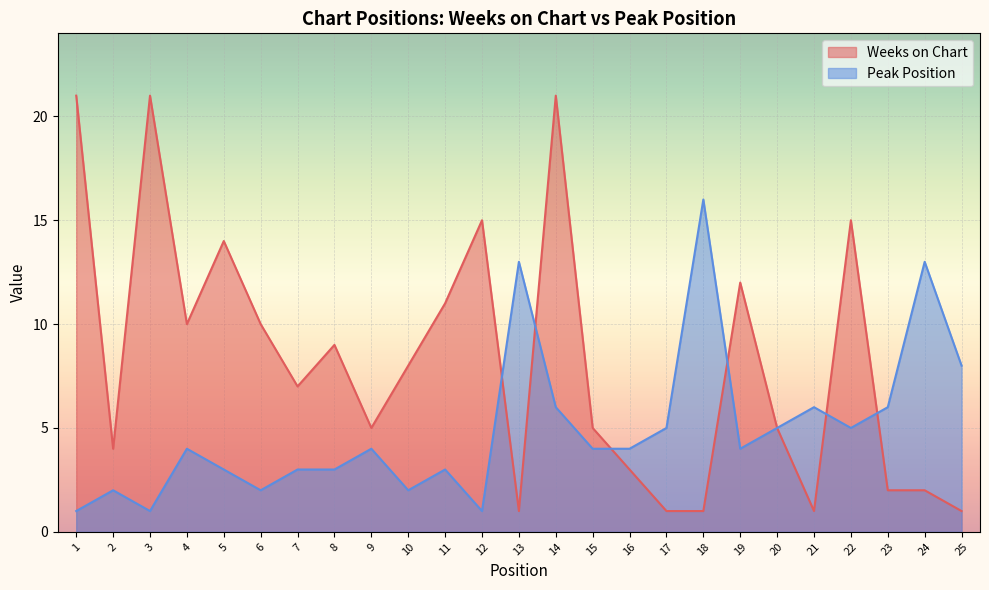

Where is the first local maximum for Weeks on Chart?

3